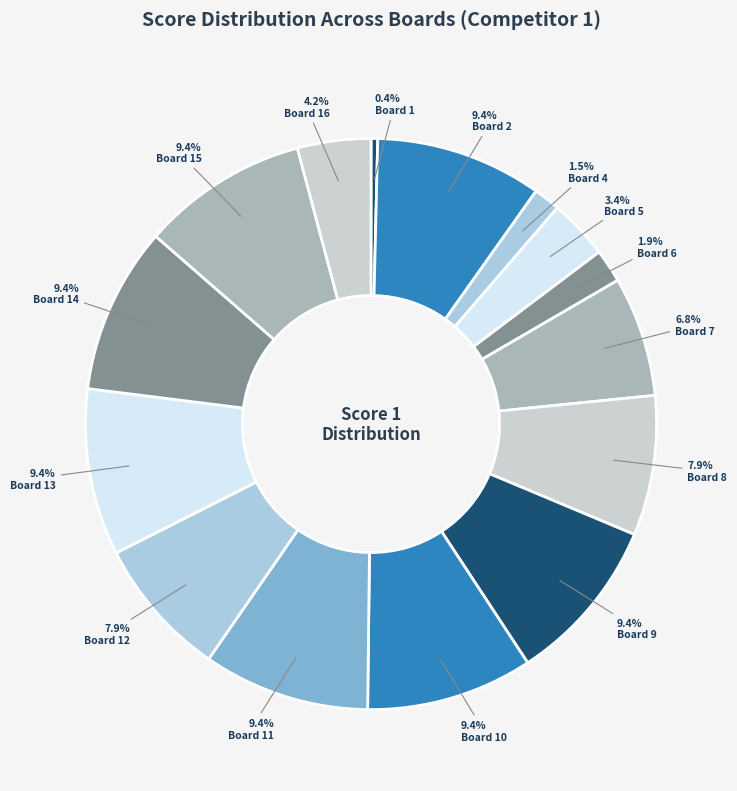

How many segments does this pie chart have?

15